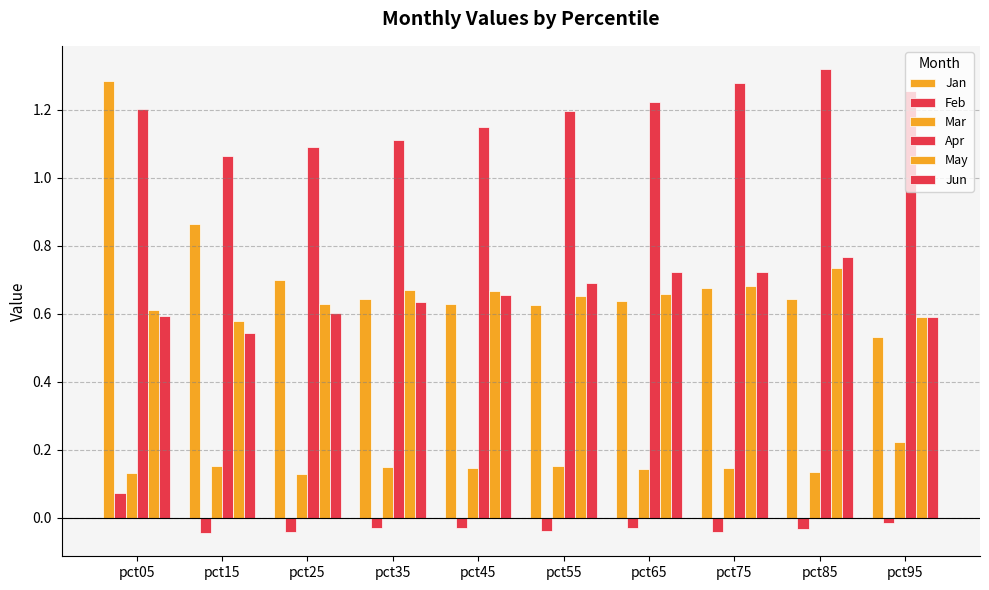

How many distinct data groups are displayed?

6